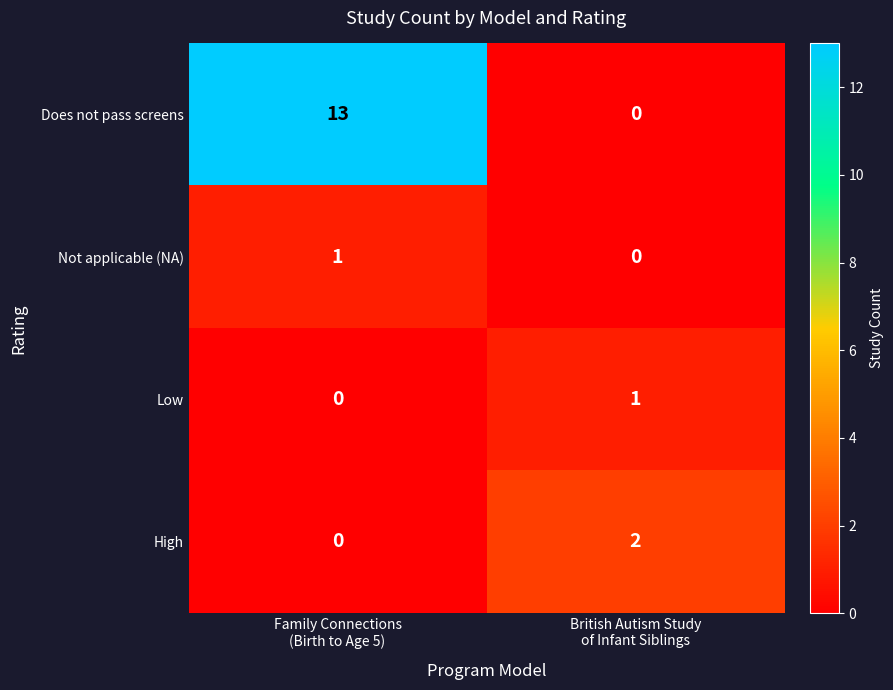

What is the maximum value for Does not pass screens?

13